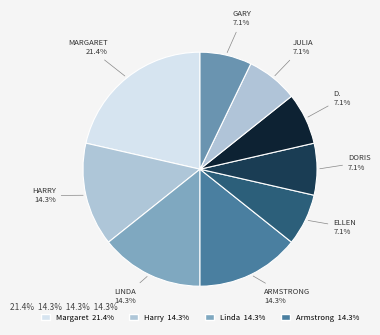

How many slices are in this pie chart?

9